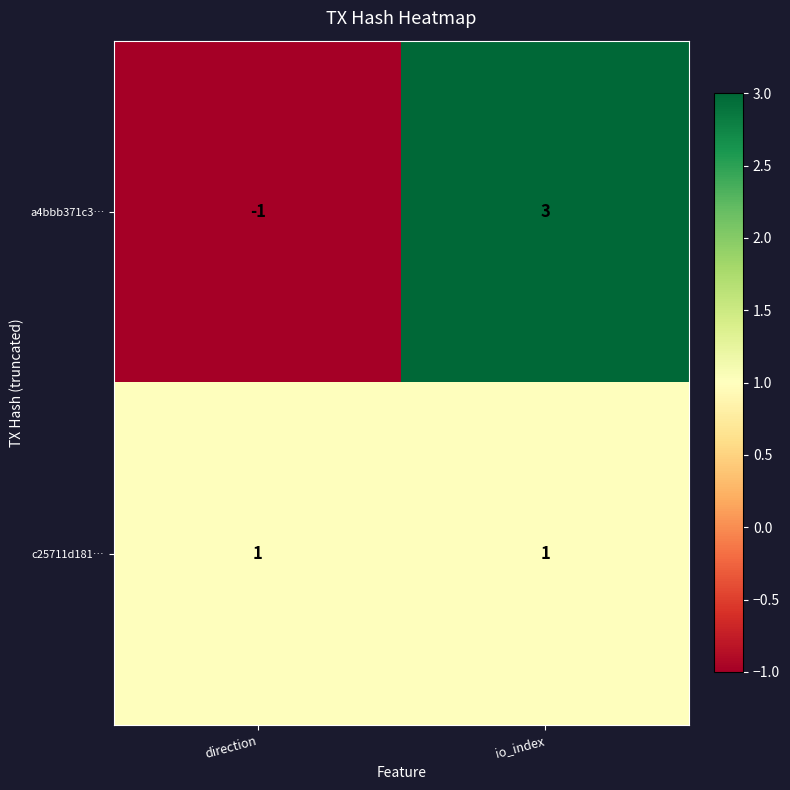

How many series are shown in this chart?

2